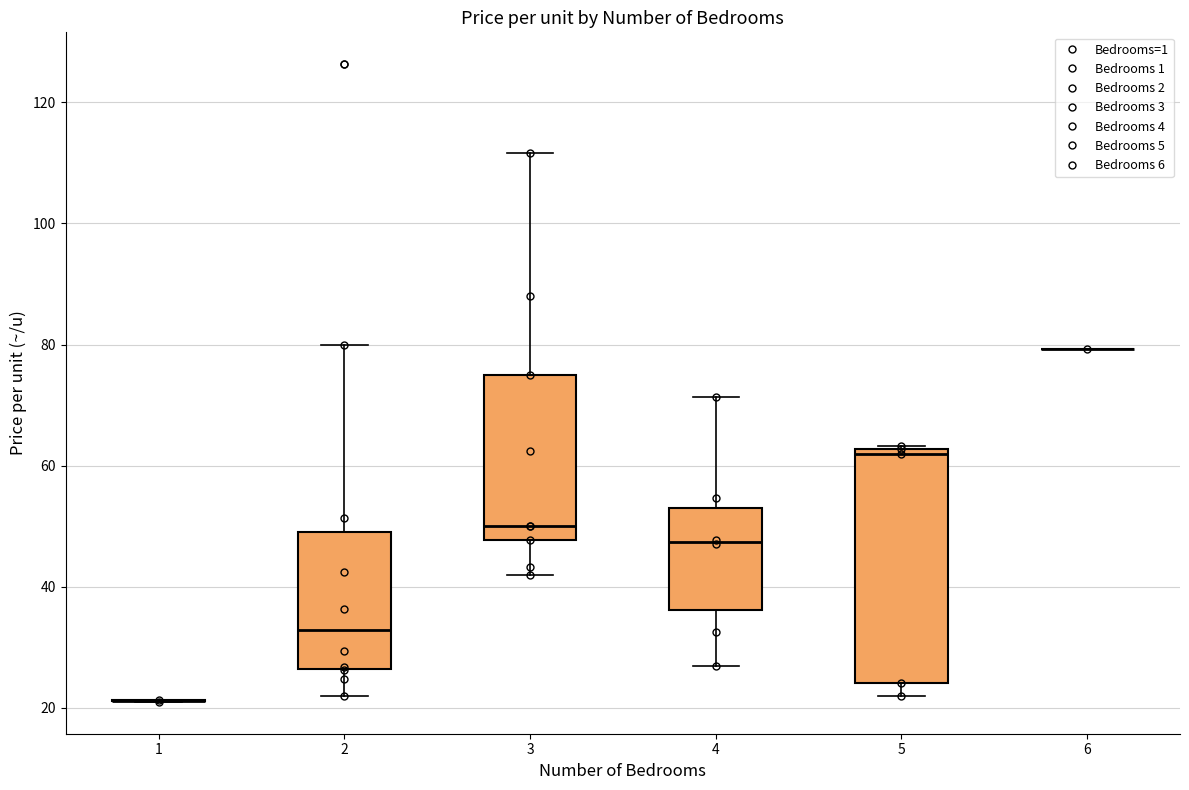

Which box is the tallest, from its lower edge to its upper edge?

5